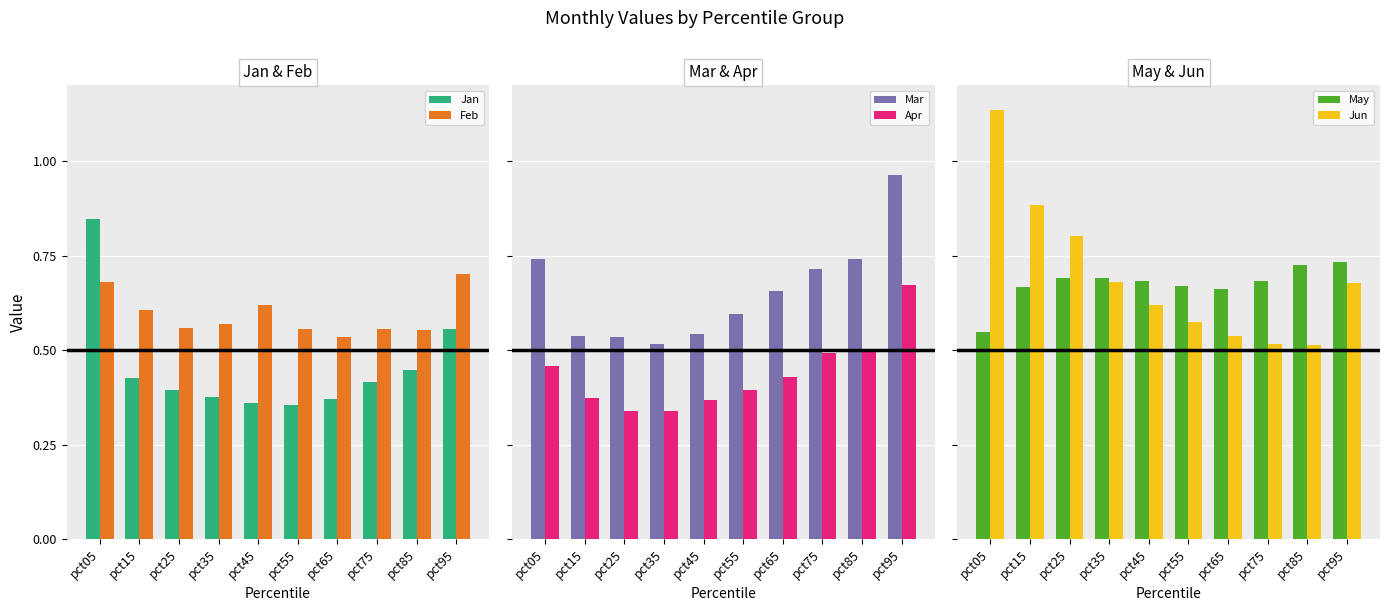

Which series has the widest spread of values?

Jun